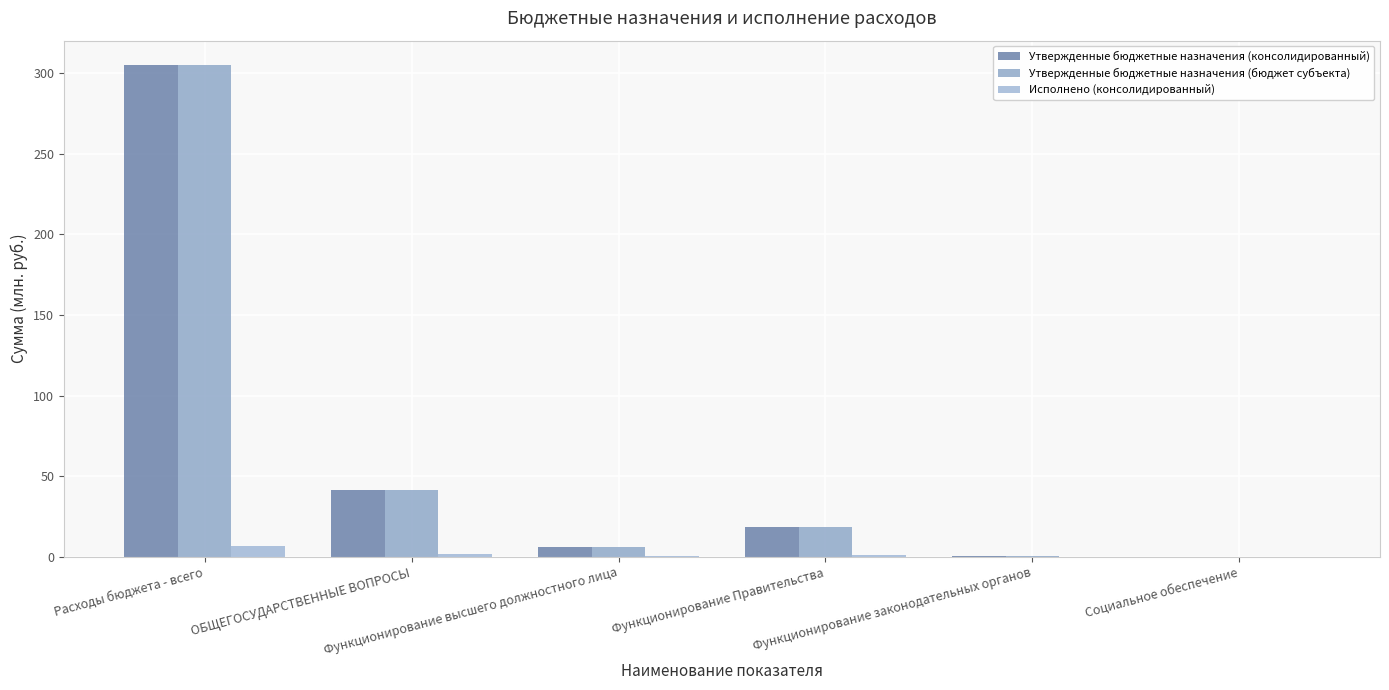

What is the total value across all series at Функционирование высшего должностного лица?

12.0